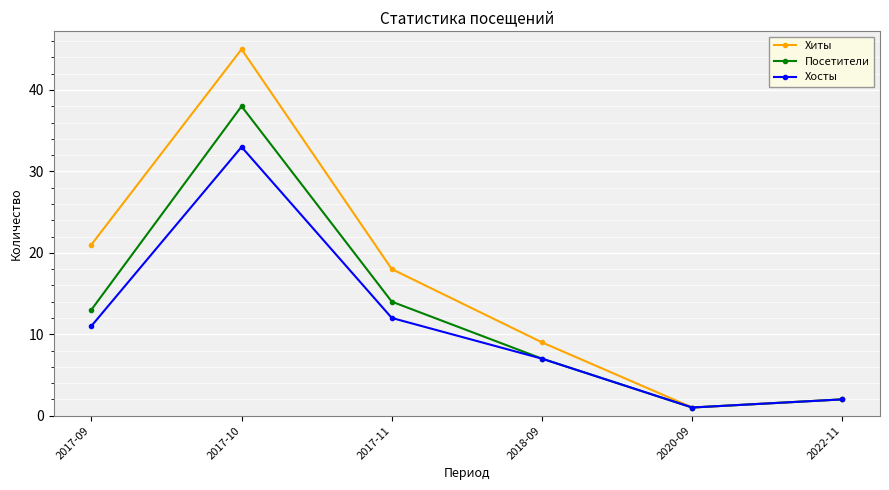

Which series has the largest total across all categories?

Хиты